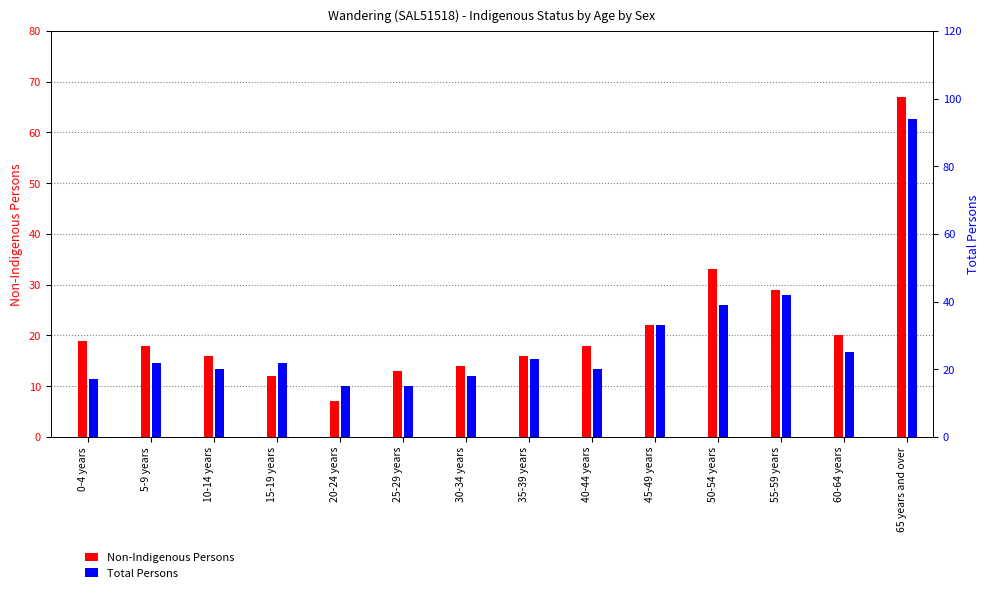

Which label corresponds to the largest value in the chart?

65 years and over